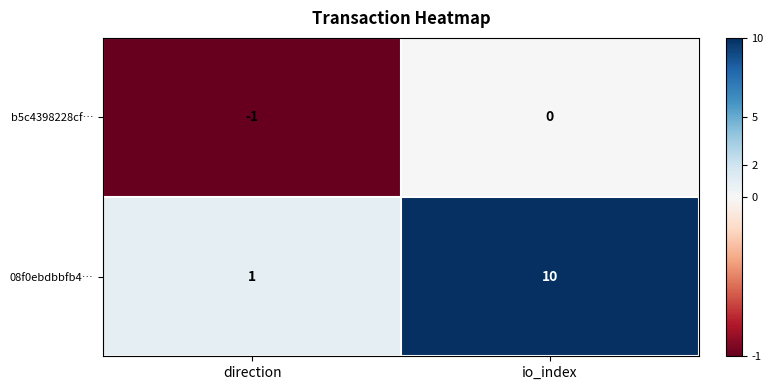

At which category does the chart reach its minimum across all series?

direction